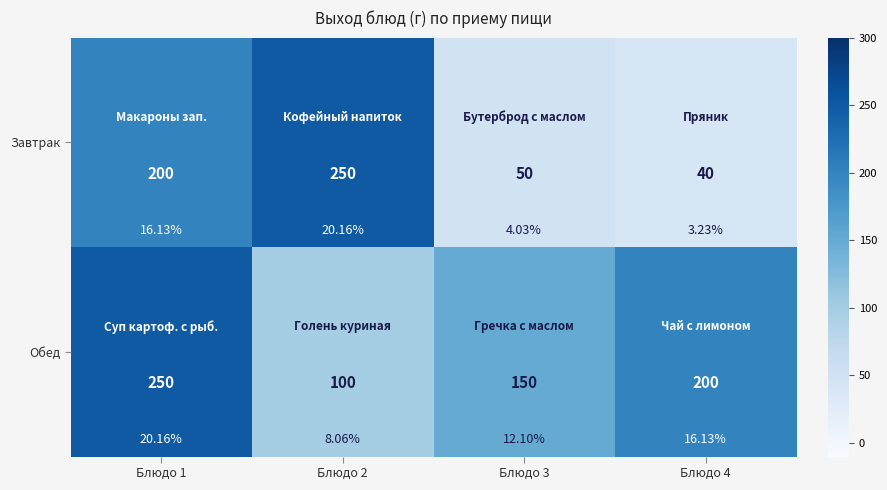

Which series has the largest total across all categories?

Обед